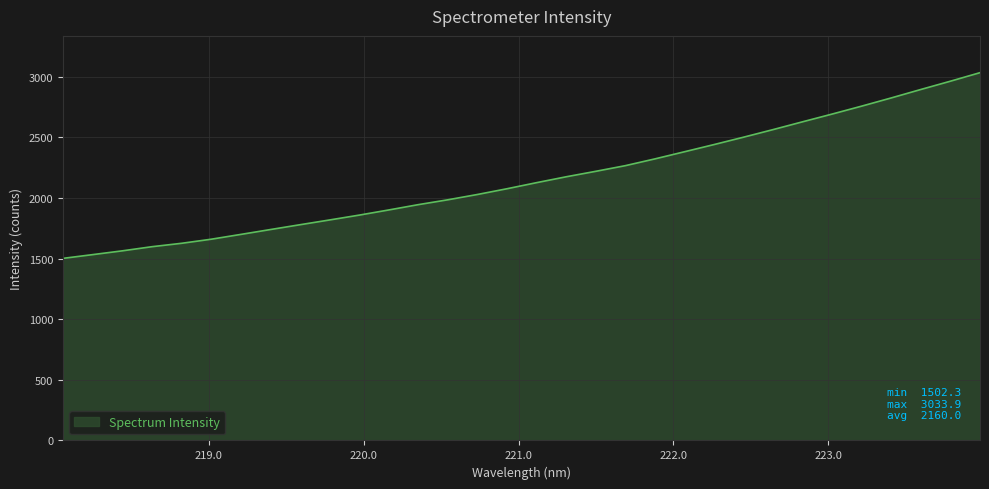

What is the minimum value shown in the chart?

1502.3